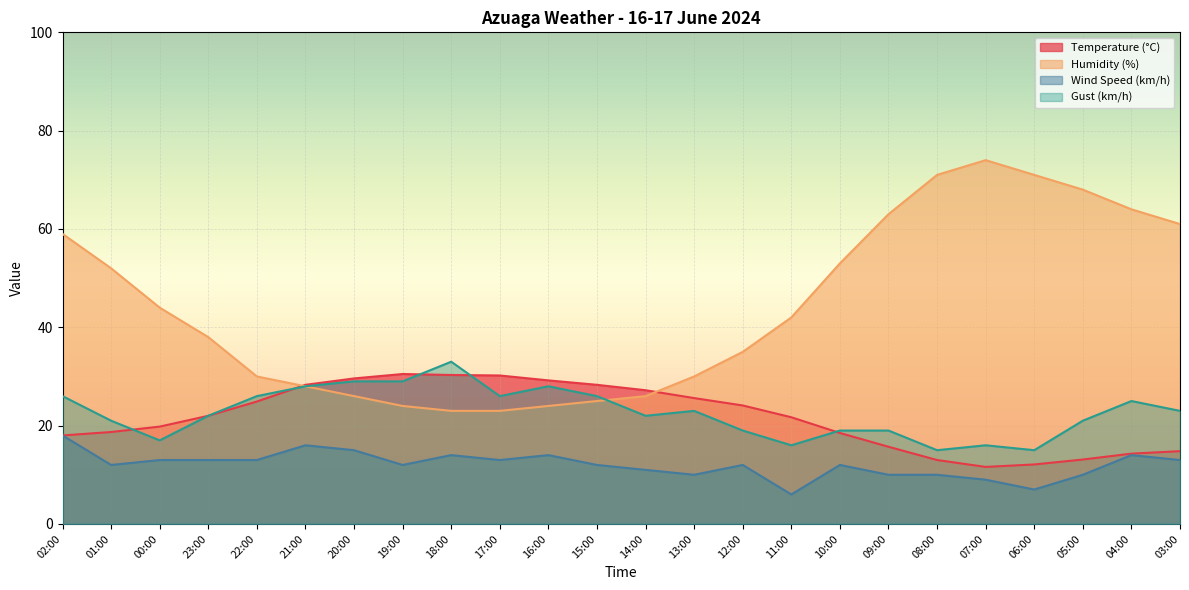

The Wind Speed (km/h) series shows 13.0 at 00:00. True or false?

True